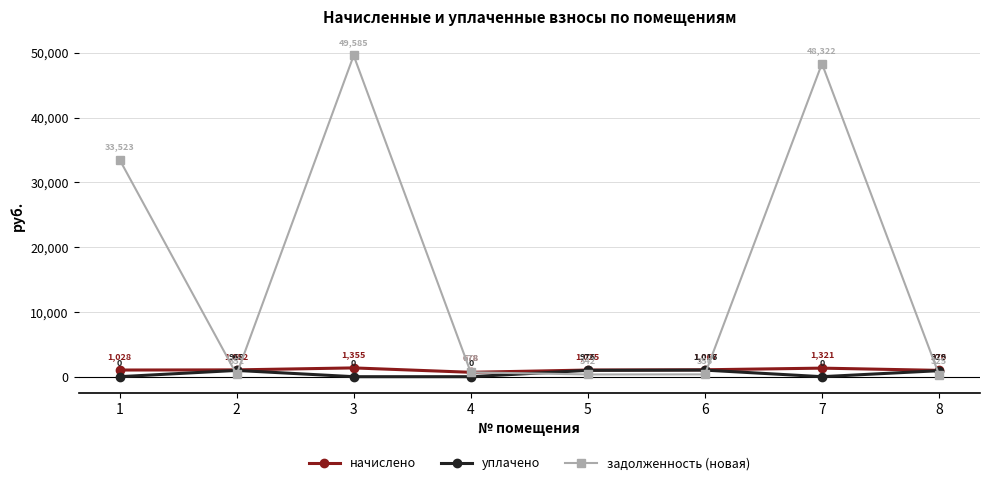

What is the sum of all уплачено values?

3890.3